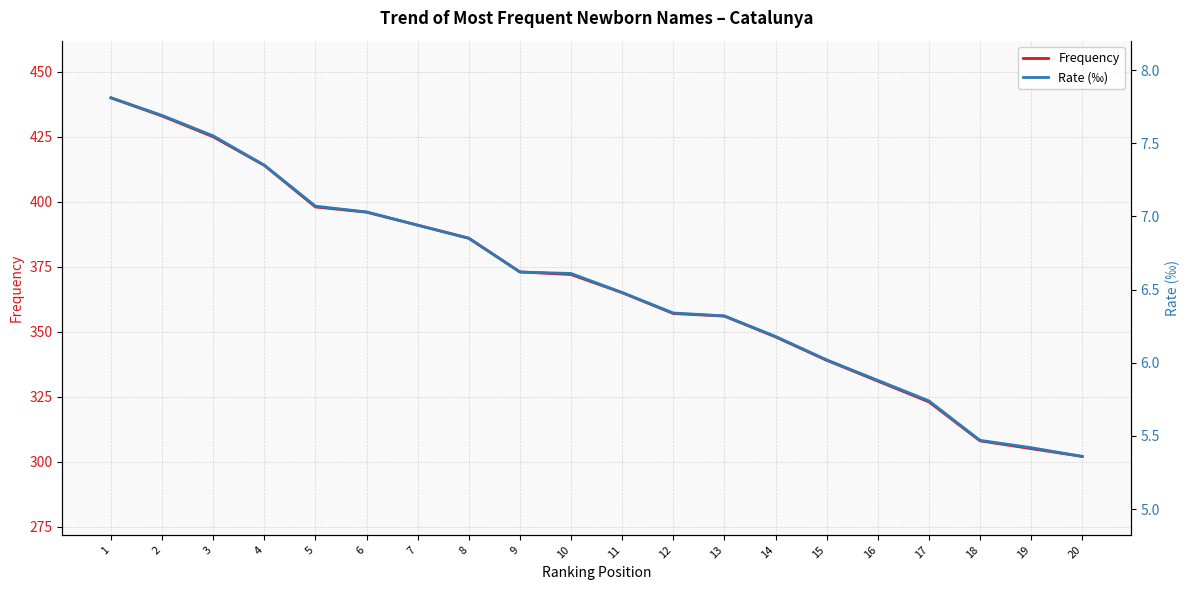

True or false: Frequency and Rate (‰) intersect in this chart.

False